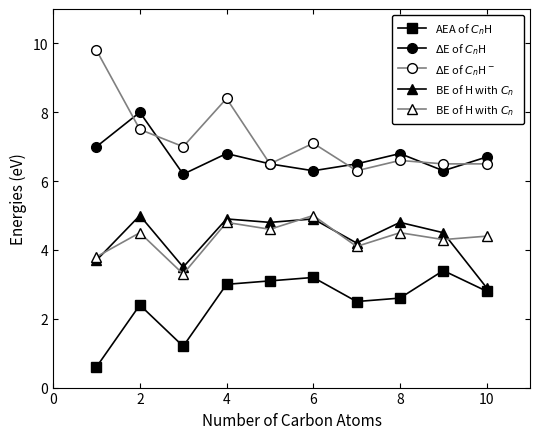

What is the maximum value shown in the chart?

9.8